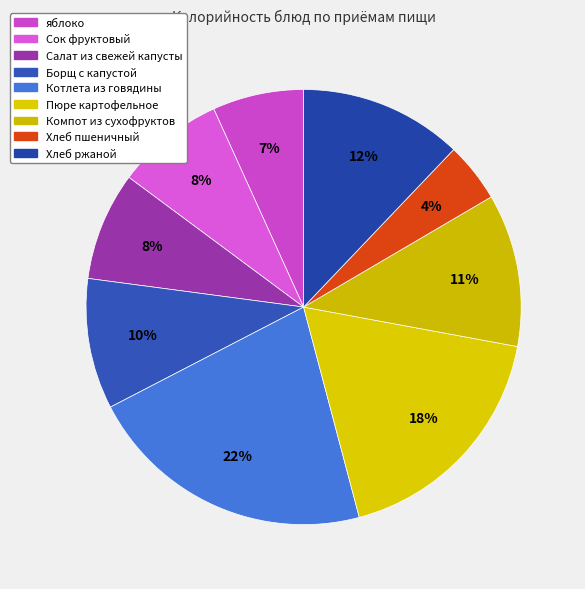

Count the number of slices in the pie.

9